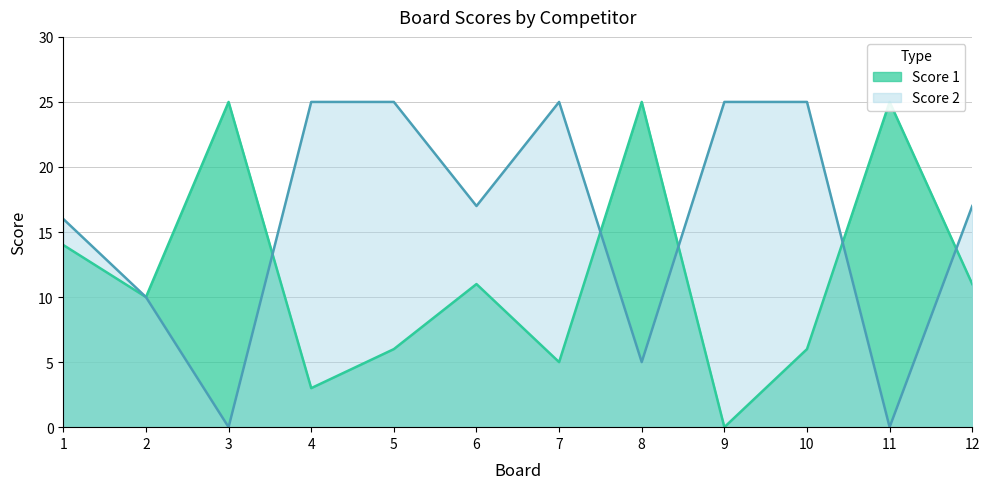

What is the total value across all series at 6?

28